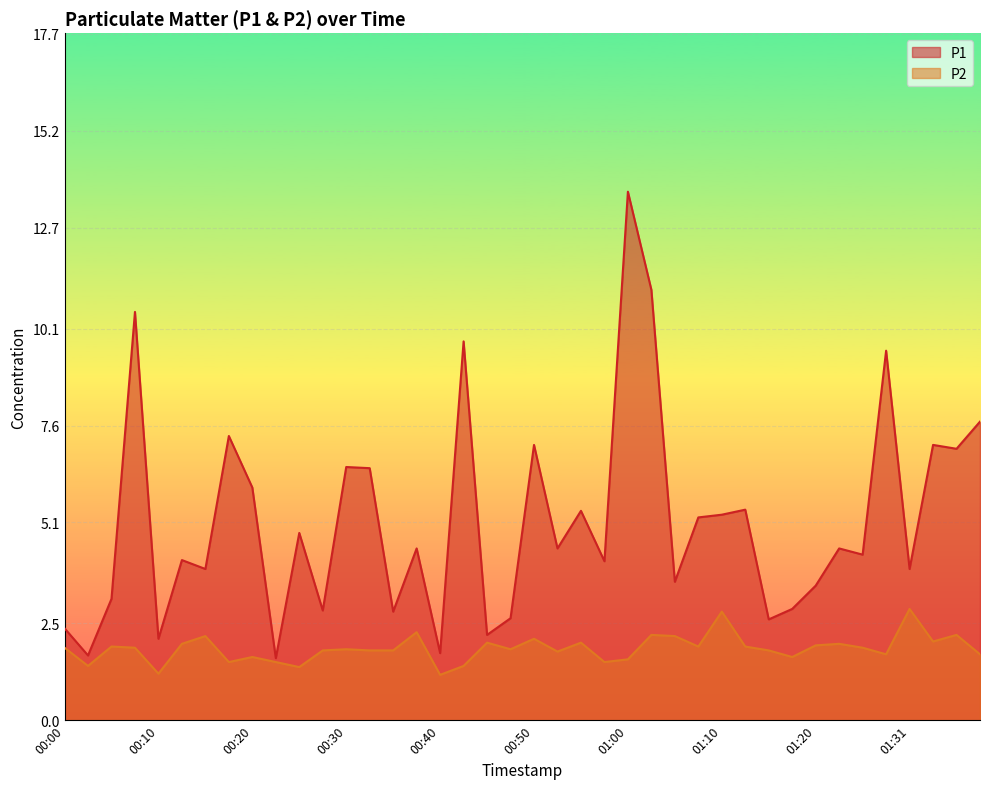

What is the value of the P1 point at the 20th from the left?

2.6